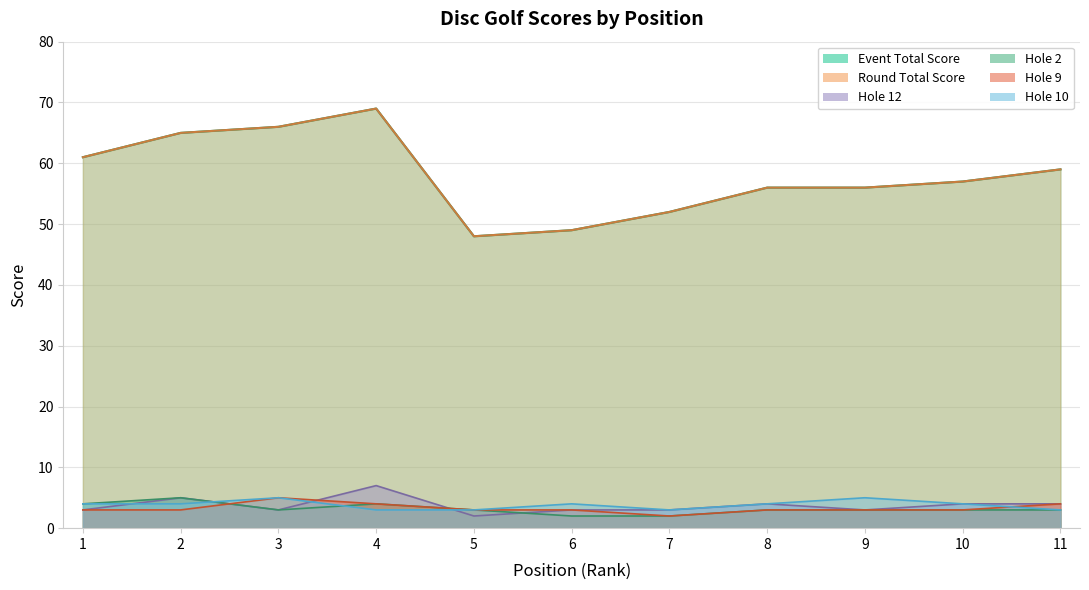

Which series has the largest range (max minus min)?

event_total_score